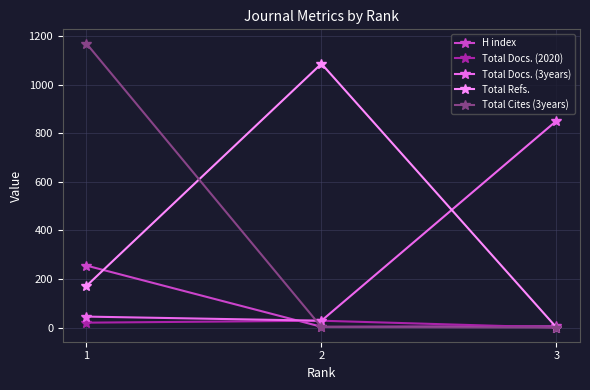

Does the chart have visible grid lines?

Yes